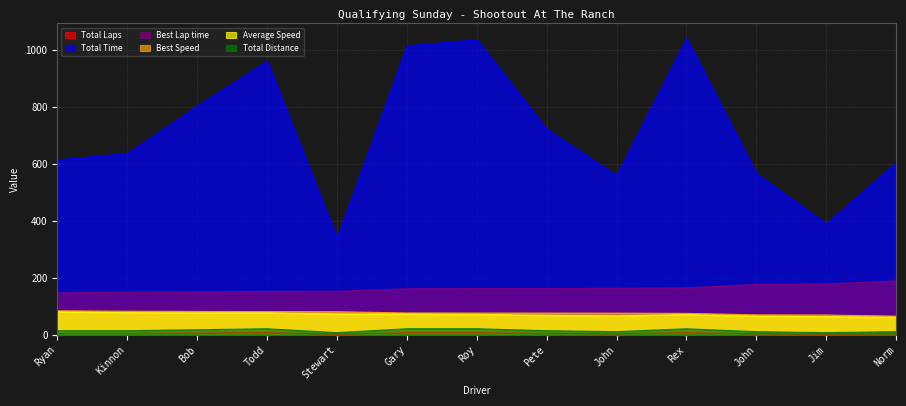

At which category does the chart reach its minimum across all series?

Stewart